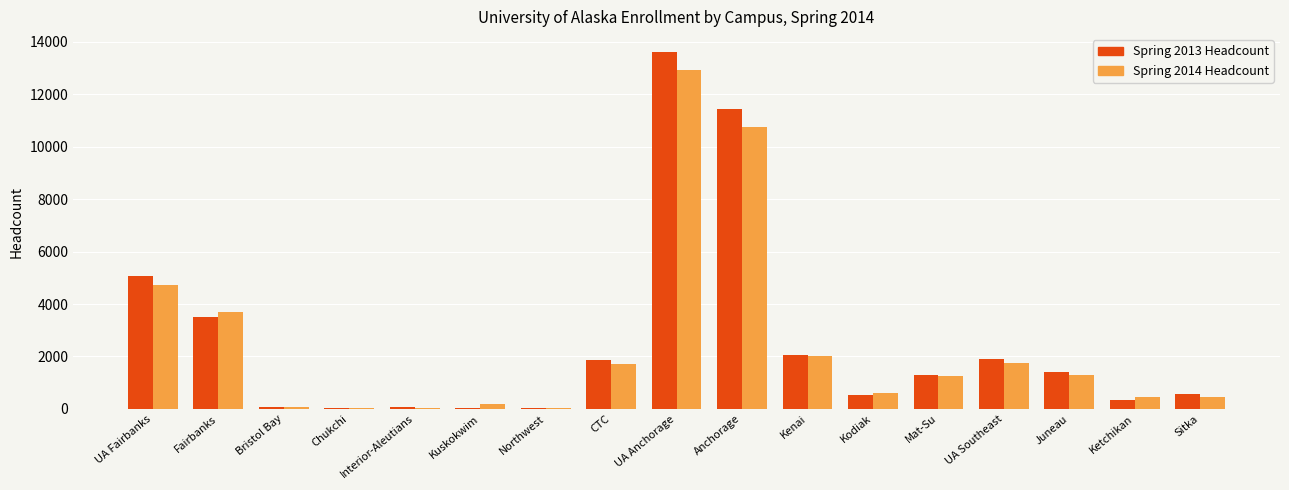

How many series are shown in this chart?

2